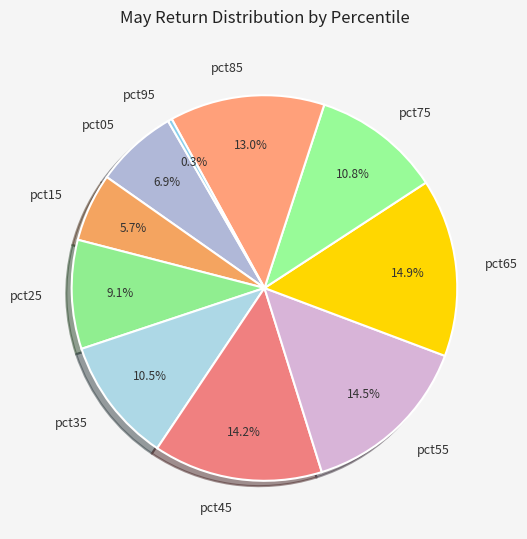

To the nearest percent, what percentage of the pie is pct15?

6%